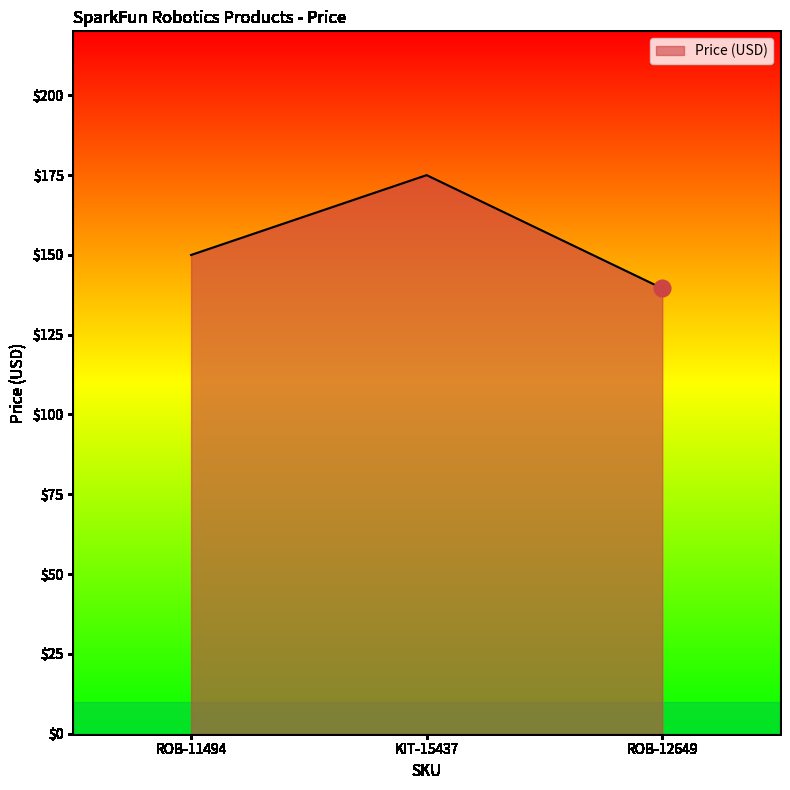

Which category has the lowest value across all series?

ROB-12649